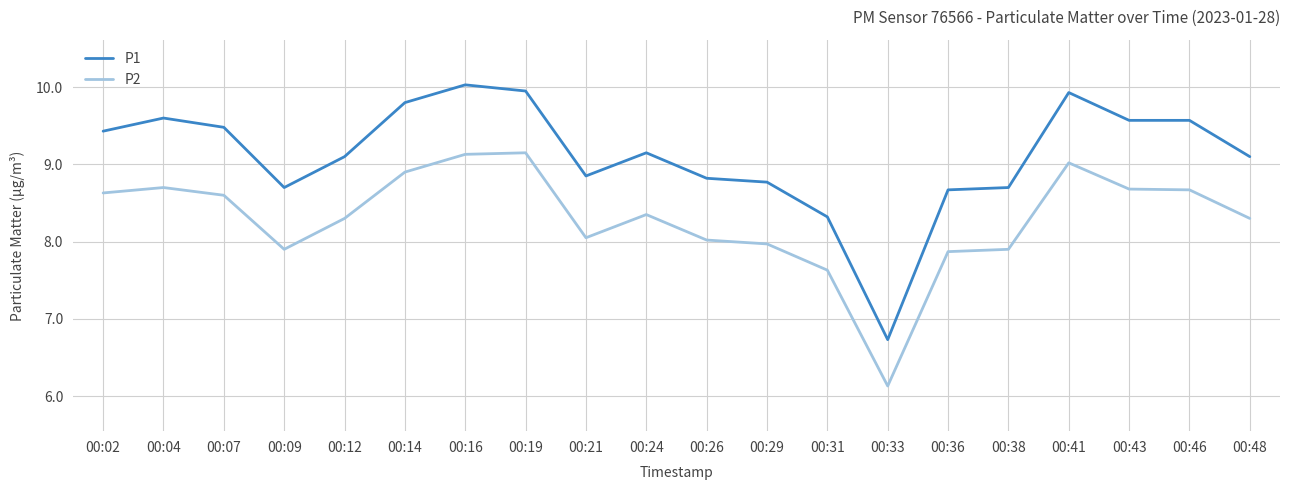

True or false: P1 and P2 intersect in this chart.

False